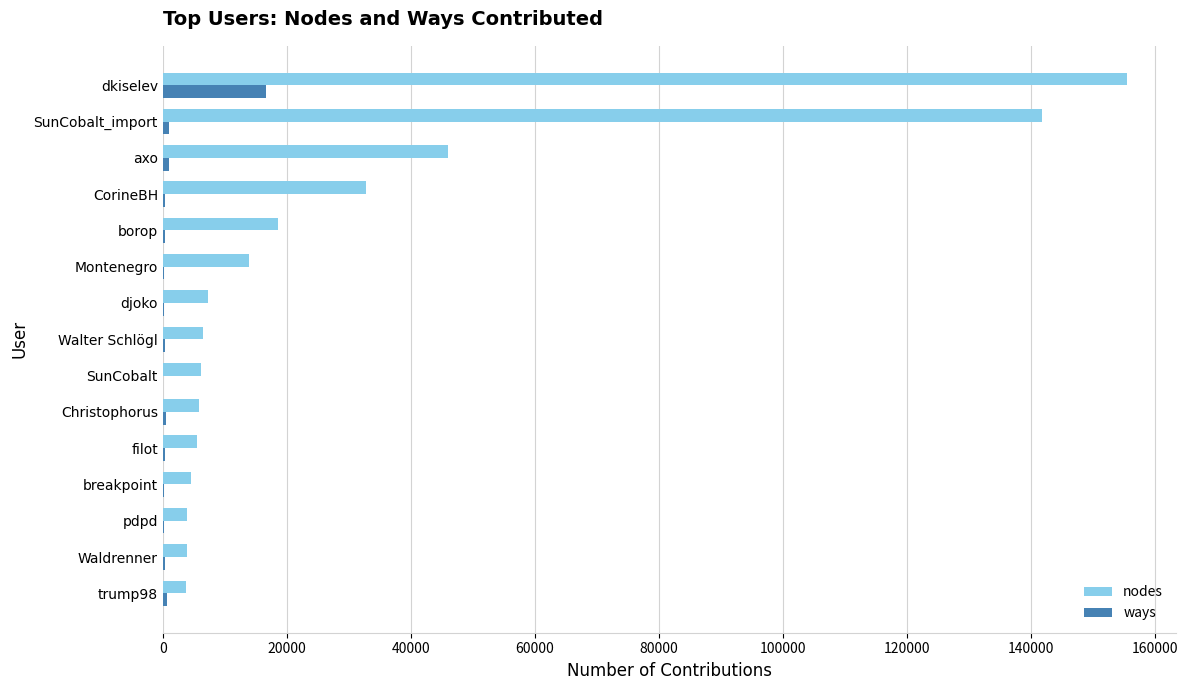

At which label is nodes closest to 79668?

axo